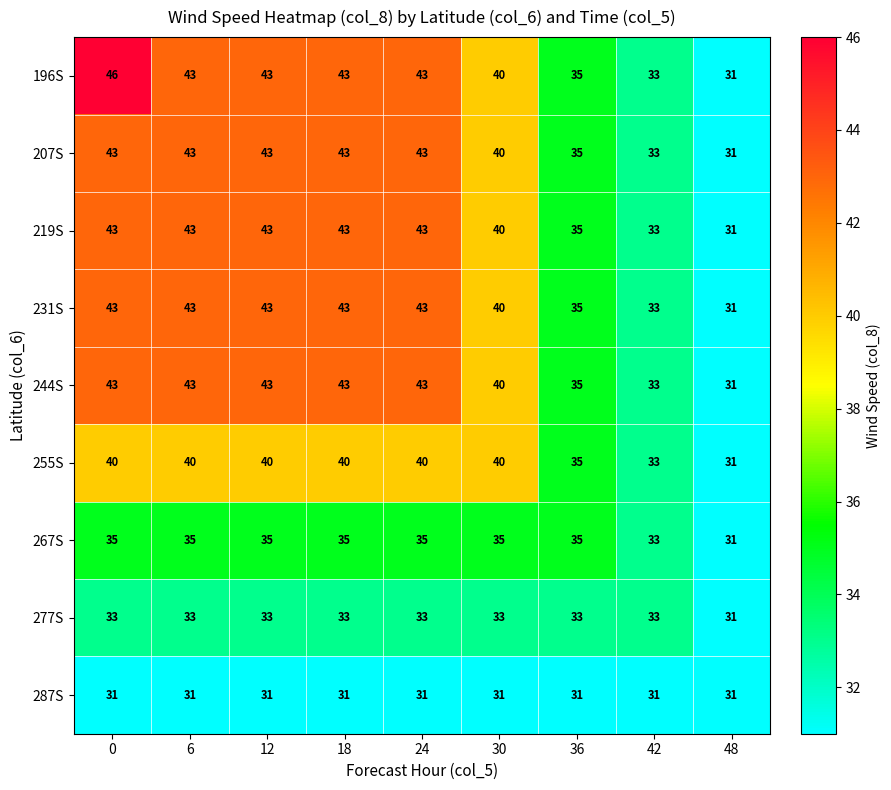

Count the 277S values in the range 33 to 34.

8